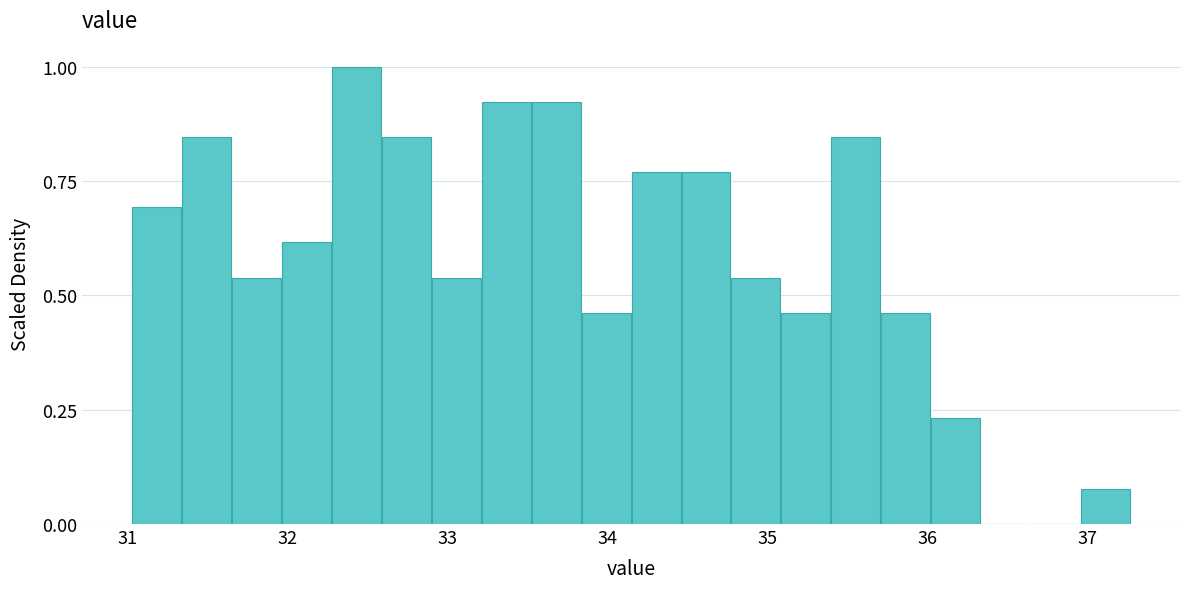

Read against the x-axis, roughly where is the centre of the tallest bar?

32.4